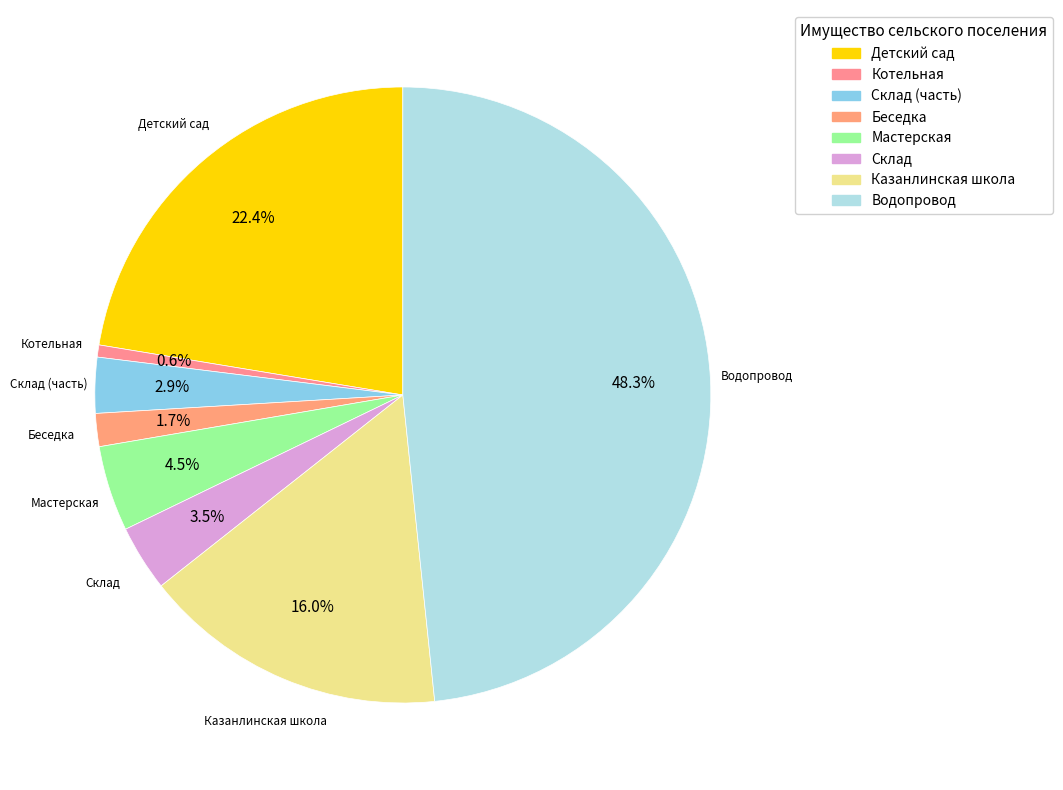

Between Беседка and Склад (часть), which is larger?

Склад (часть)